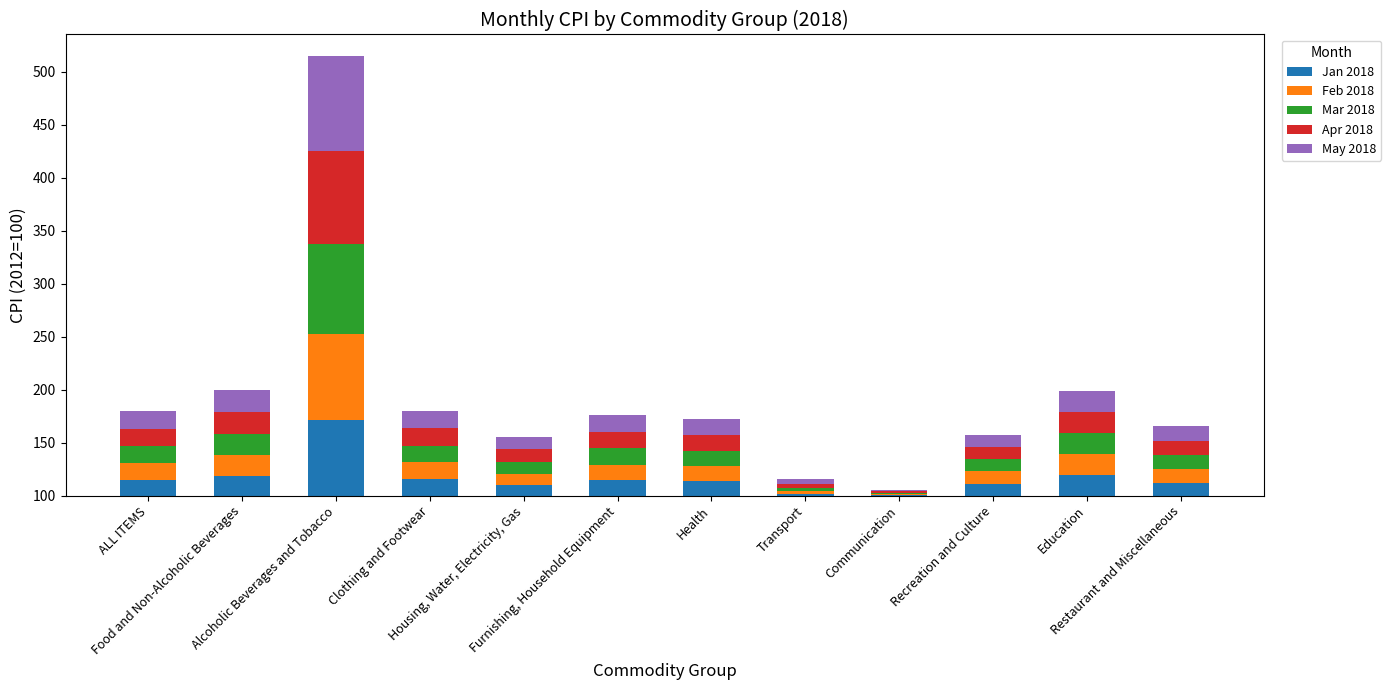

Read the Jan 2018 value at Furnishing, Household Equipment.

14.2